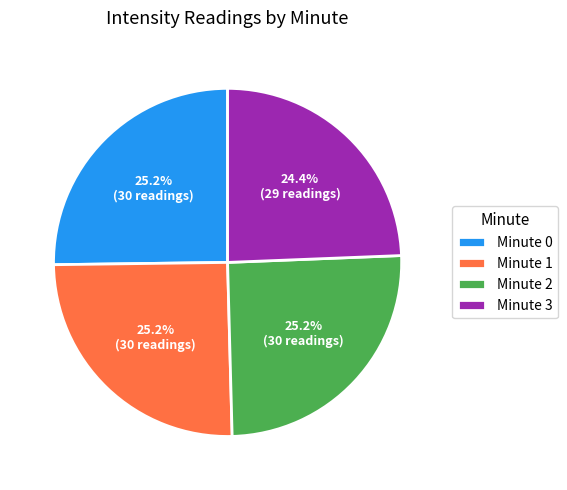

Which slice is the smallest?

Minute 3